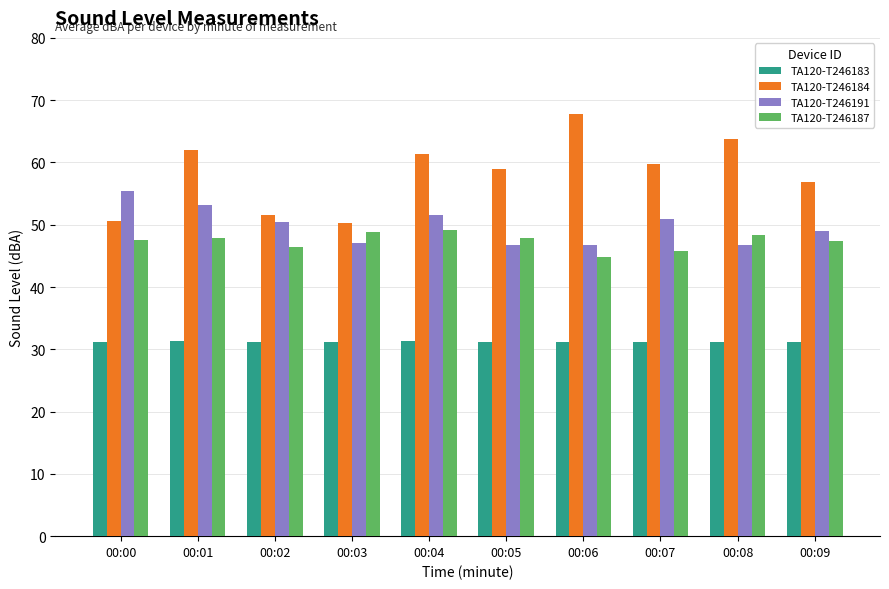

Is it true that TA120-T246183 equals 31.1 at 00:06?

True